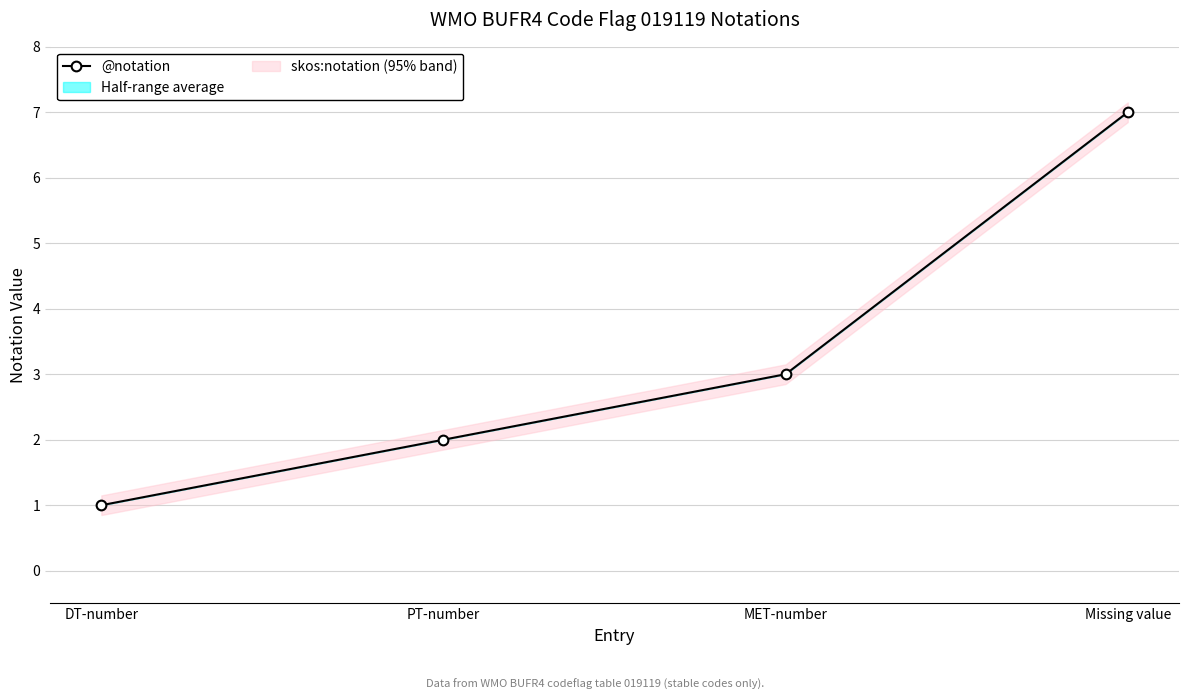

Where is the data nearest to the value 4?

MET-number